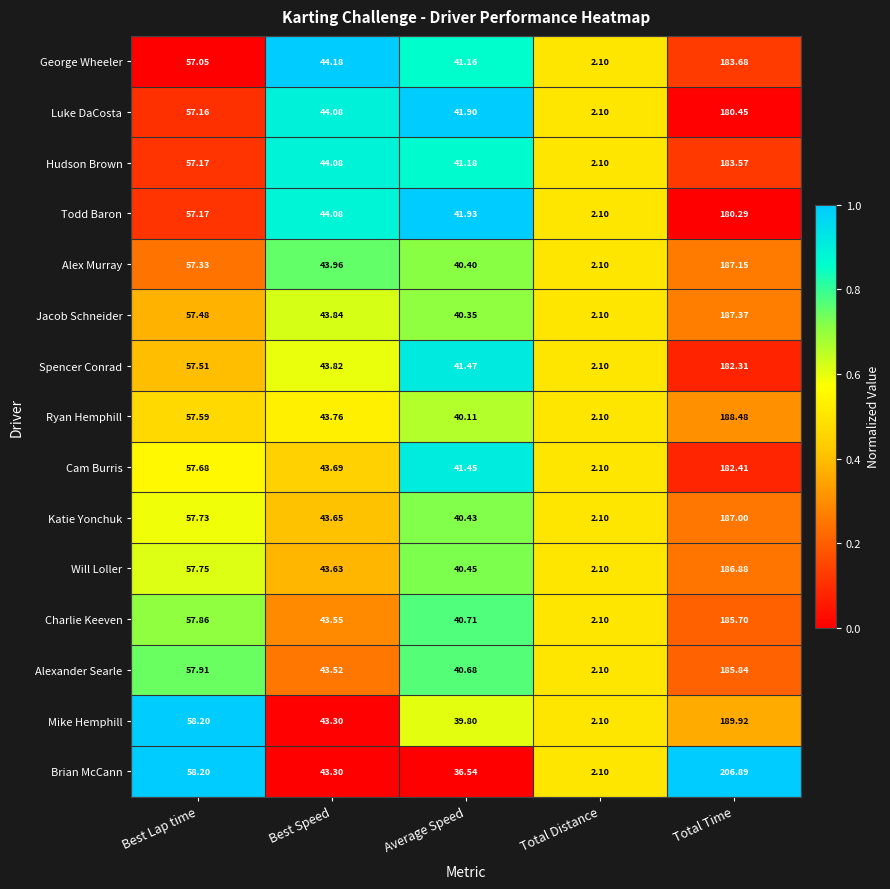

Rank the series at Total Time from lowest to highest value.

Todd Baron, Luke DaCosta, Spencer Conrad, Cam Burris, Hudson Brown, George Wheeler, Charlie Keeven, Alexander Searle, Will Loller, Katie Yonchuk, Alex Murray, Jacob Schneider, Ryan Hemphill, Mike Hemphill, Brian McCann